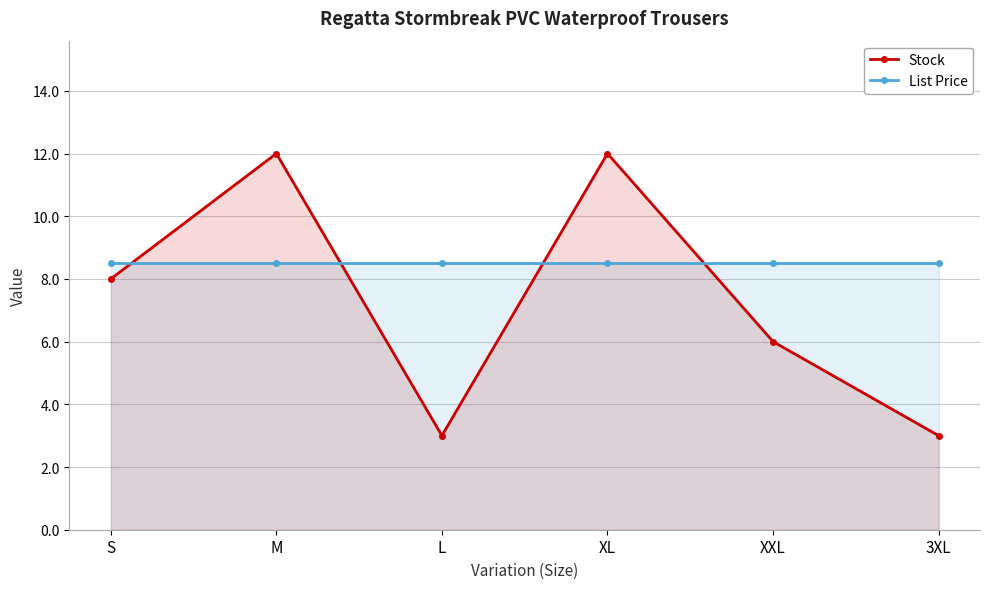

Which category has the highest value across all series?

M